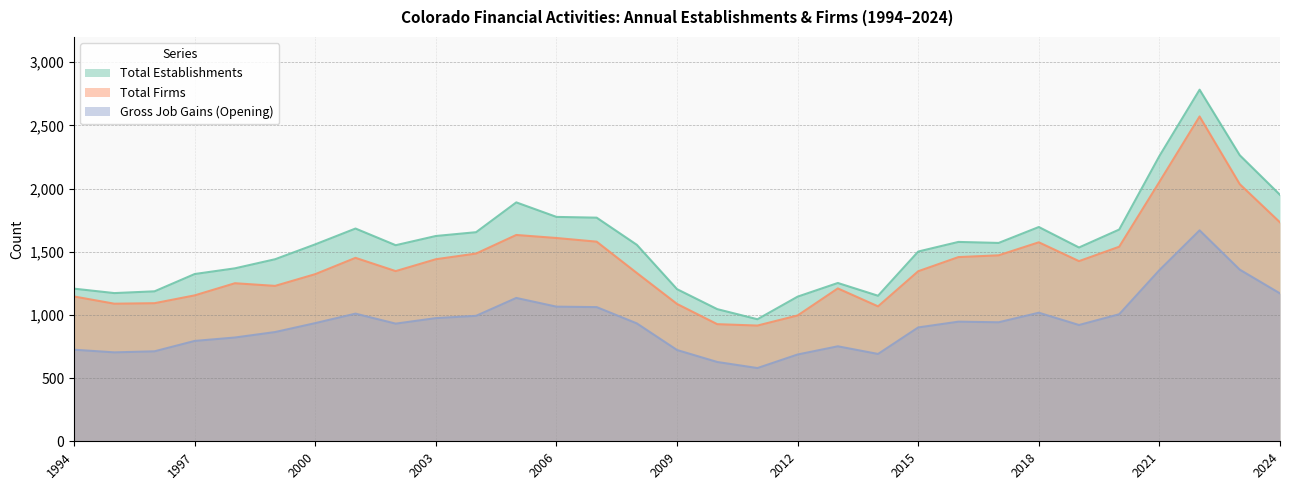

How many data points does each series have?

31